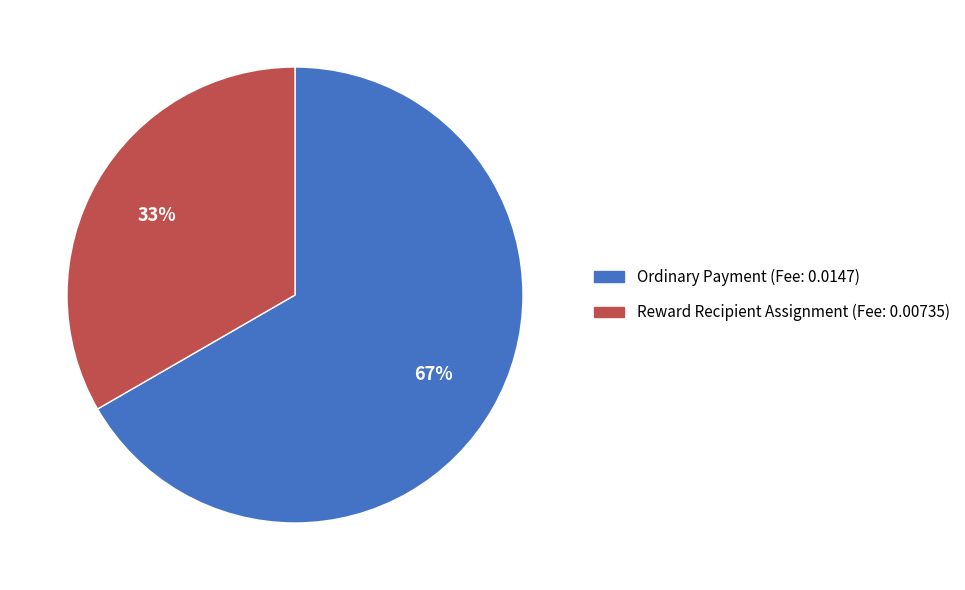

To the nearest percent, what percentage of the pie is Ordinary Payment (Fee: 0.0147)?

67%